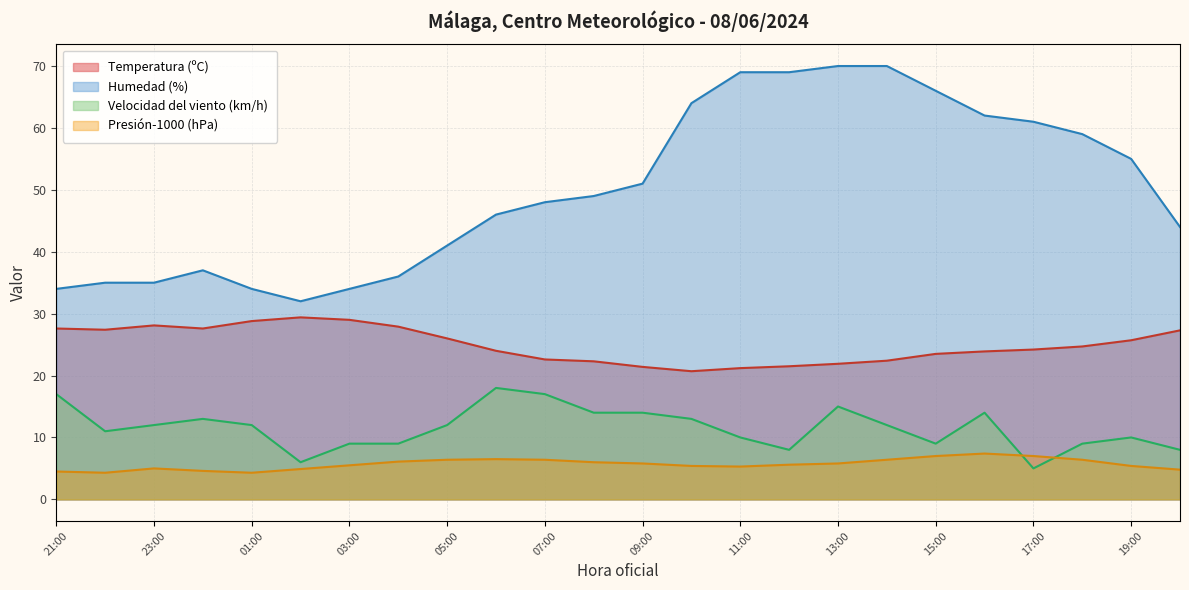

How many interior local valleys does the Presión (hPa) series have?

3